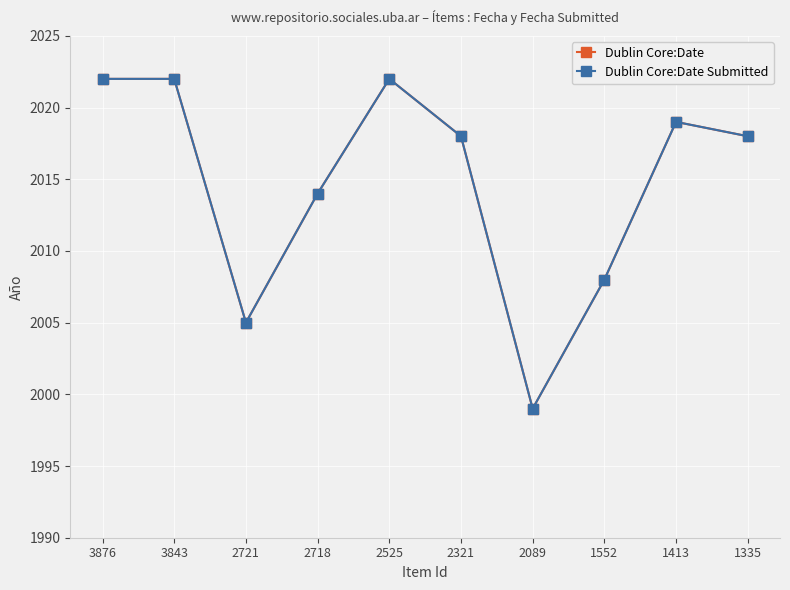

How many Dublin Core:Date Submitted values are between 2008 and 2022?

8